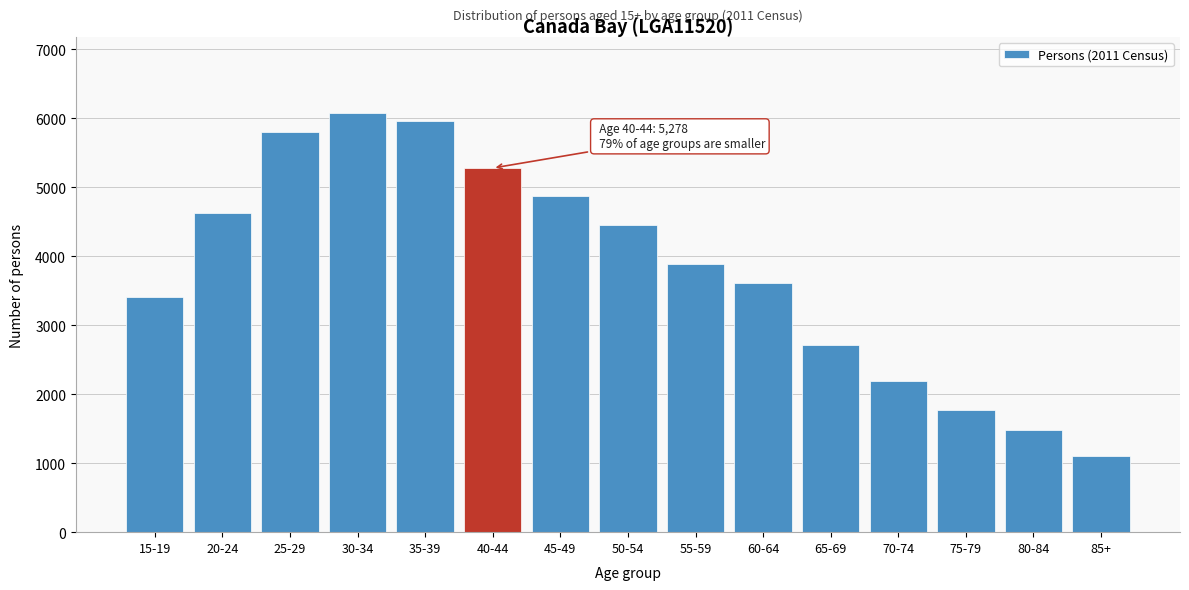

Reading left to right, list all the values displayed in this chart.

15-19=3406	20-24=4625	25-29=5802	30-34=6081	35-39=5953	40-44=5278	45-49=4869	50-54=4458	55-59=3884	60-64=3608	65-69=2710	70-74=2185	75-79=1773	80-84=1477	85+=1103